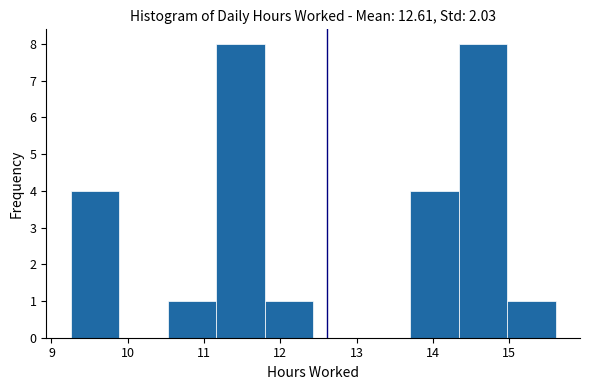

Reading left to right, list every bar in this chart as the range it spans on the x-axis followed by its height. Neither the bar edges nor the heights are printed on the chart, so give them approximately, as read against the axes.

9.3 to 9.9: 4
9.9 to 10.5: 0
10.5 to 11.2: 1
11.2 to 11.8: 8
11.8 to 12.4: 1
12.4 to 13.1: 0
13.1 to 13.7: 0
13.7 to 14.3: 4
14.3 to 15.0: 8
15.0 to 15.6: 1